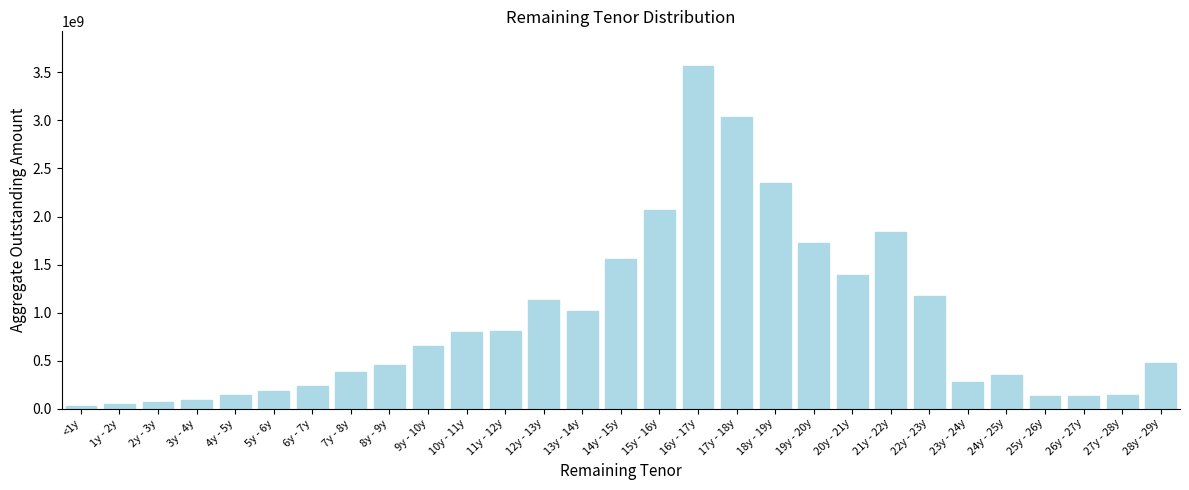

What is the ratio of the value at 18y - 19y to the value at 10y - 11y?

2.9